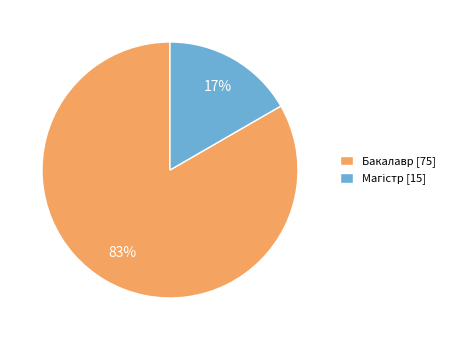

Which category has the biggest portion of the pie?

Бакалавр